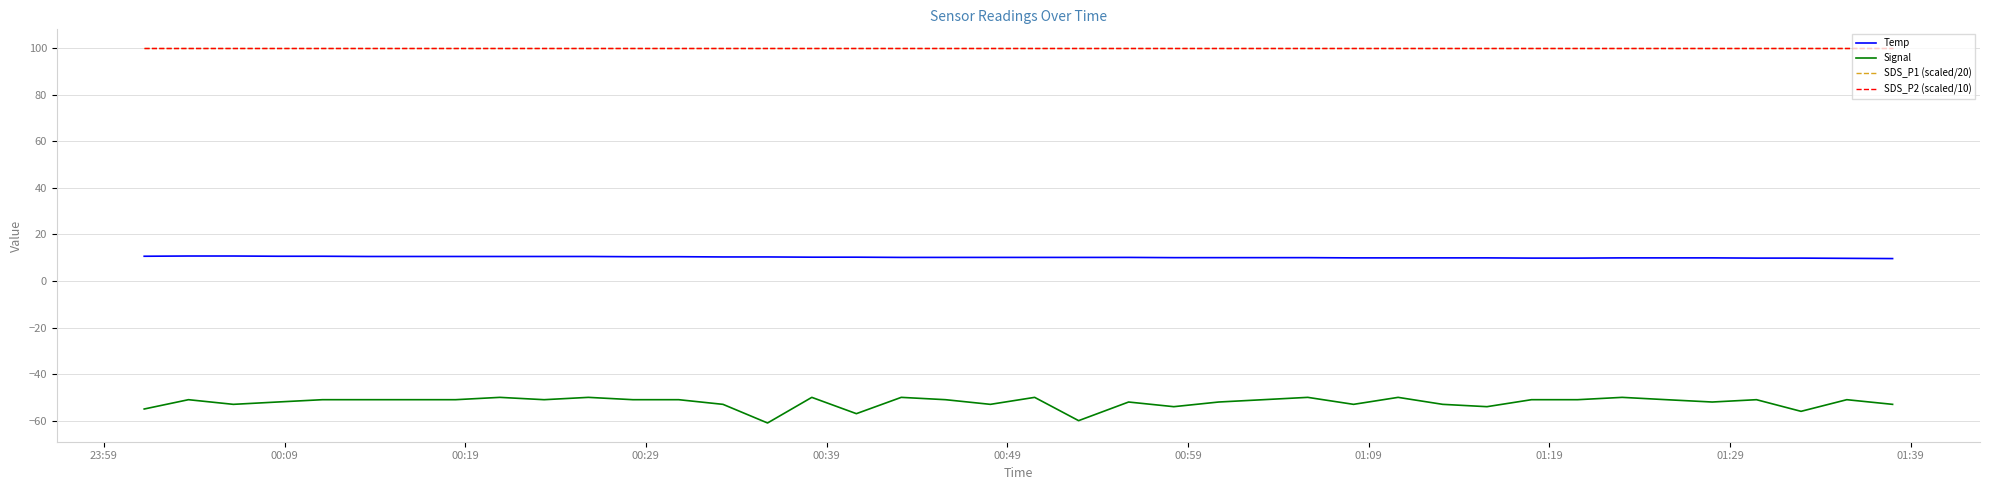

What is the highest value of the Temp series?

10.7